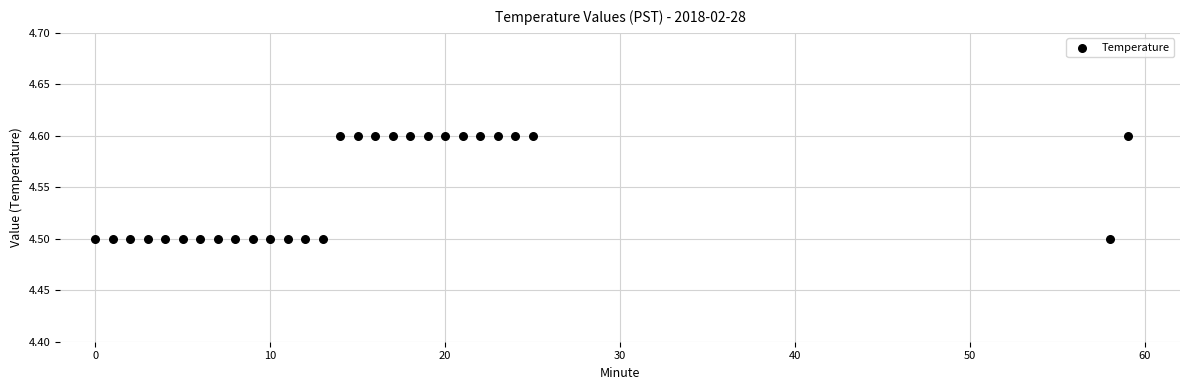

What is the range of X values (max minus min)?

59.0